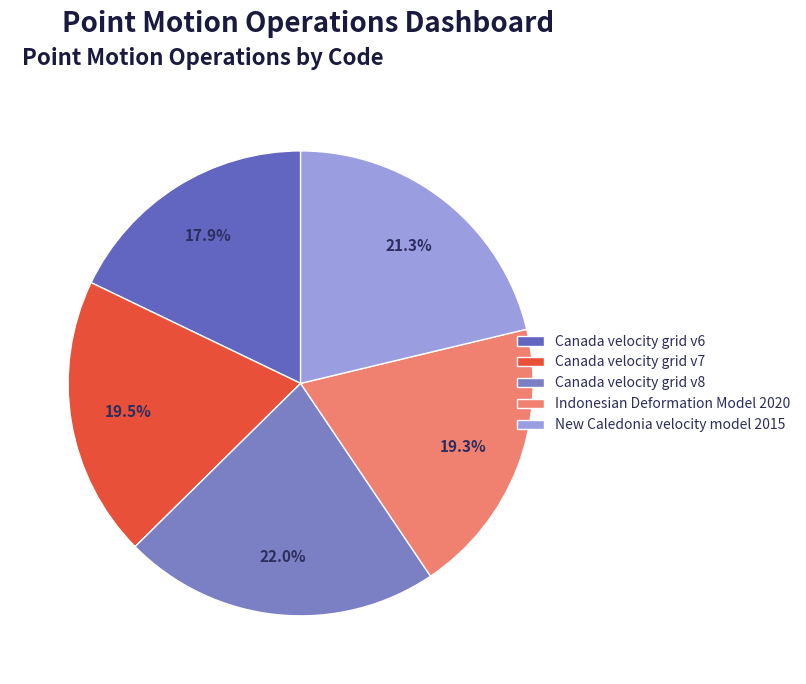

How many slices are in this pie chart?

5